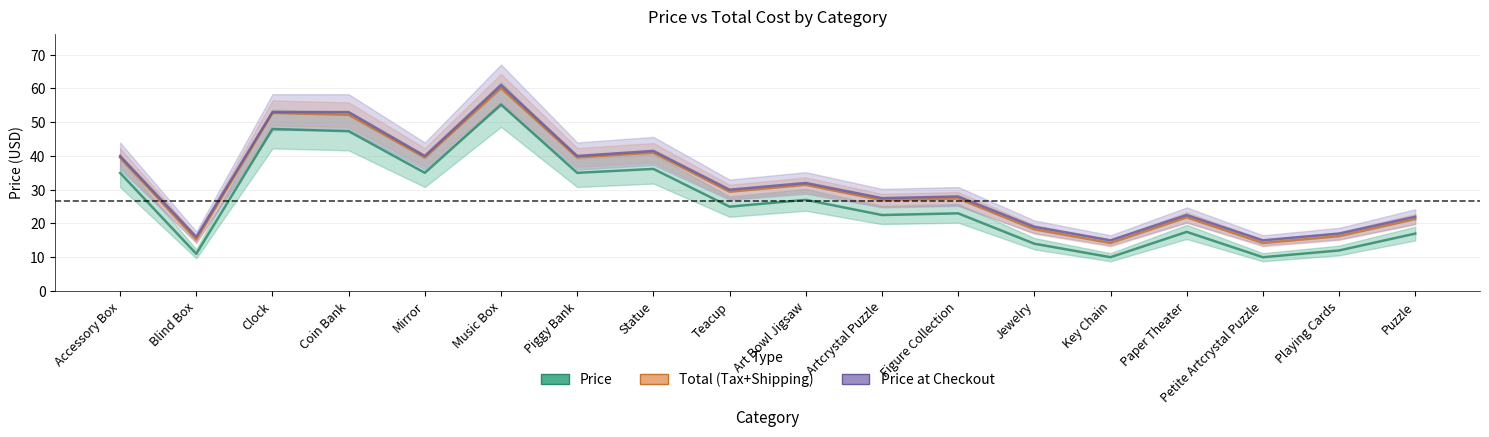

What is the smallest value displayed?

10.0